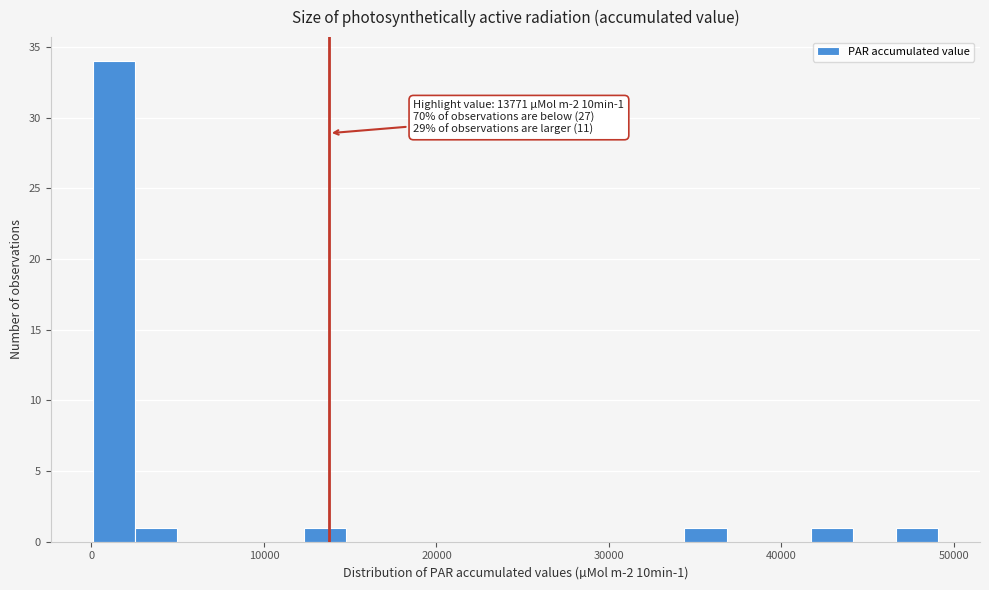

Around what value on the x-axis is the tallest bar? Give the approximate position of its centre, as read against the axis.

1000